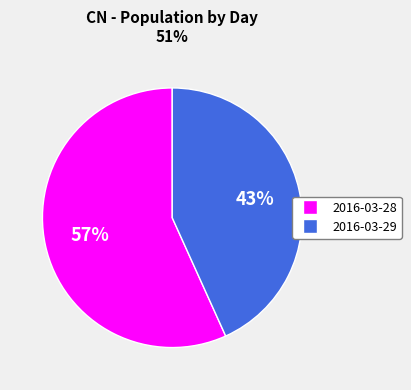

The 2016-03-29 slice represents 36% of the pie. True or false?

False